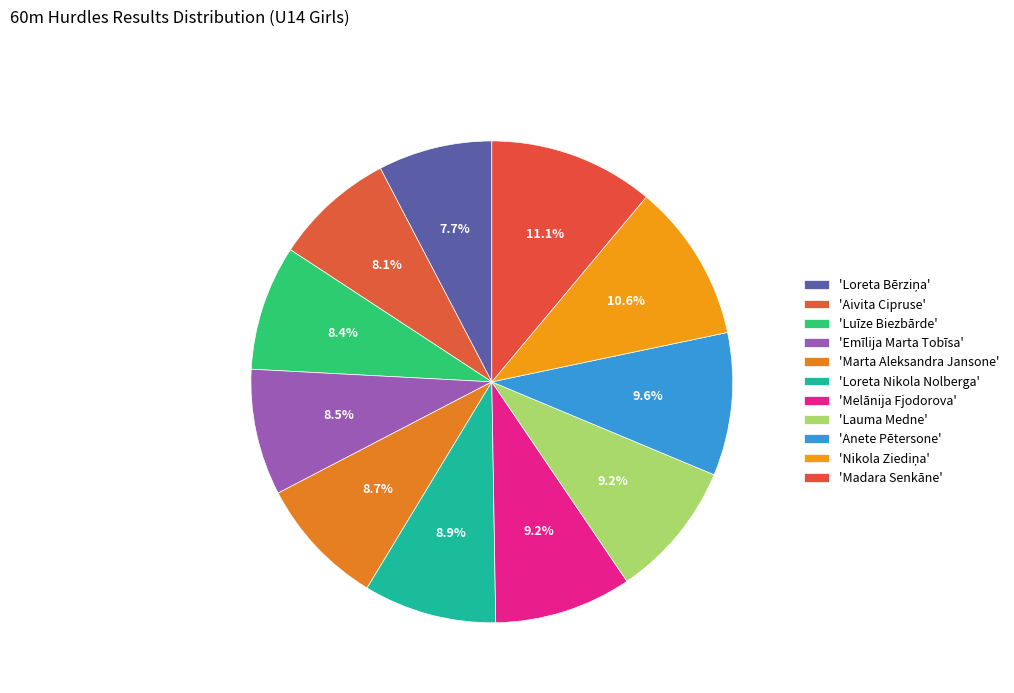

How many slices are in this pie chart?

11